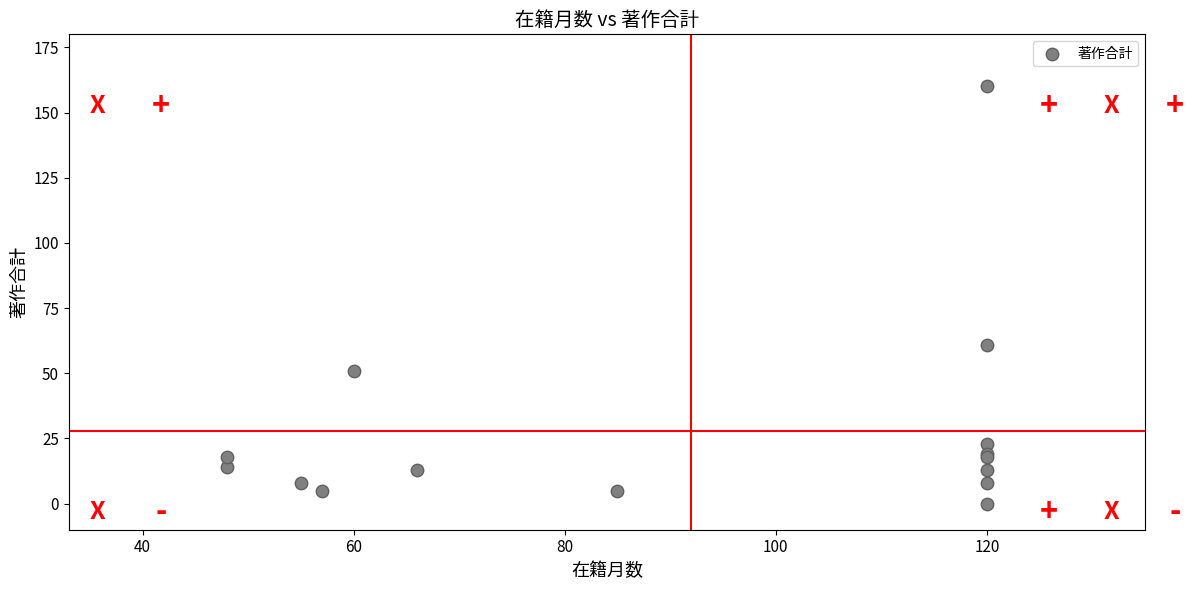

What Y value in the scatter plot is closest to 80?

61